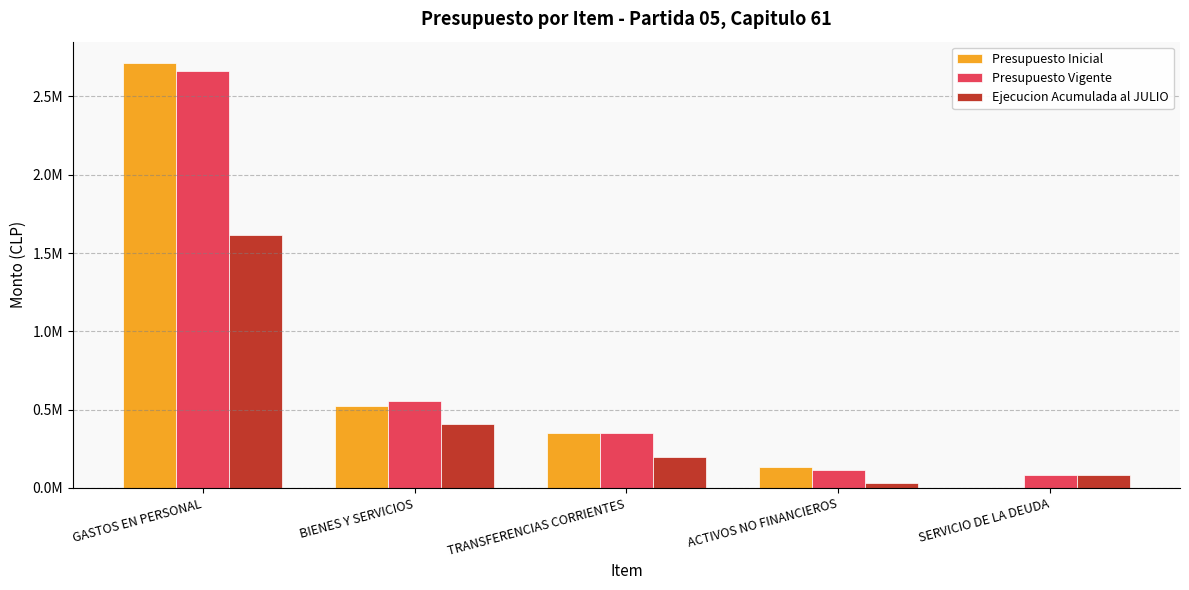

What are all the series names shown in the legend?

Presupuesto Inicial, Presupuesto Vigente, Ejecucion Acumulada al JULIO